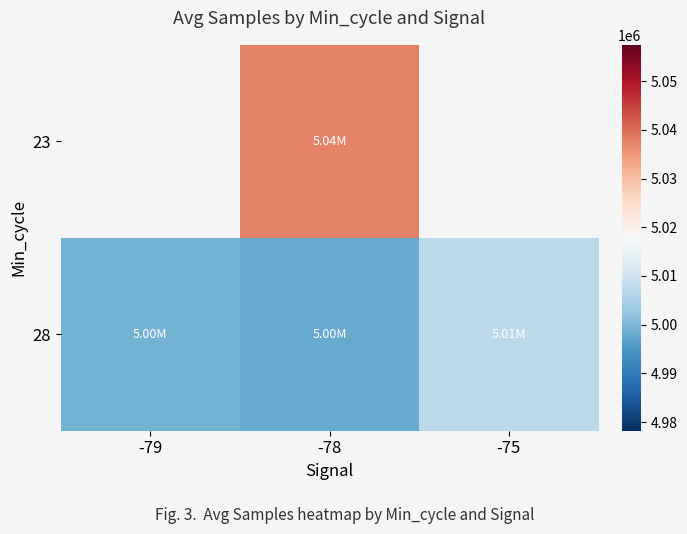

What is the sum of the 28 values at -79 and -75?

10006242.5